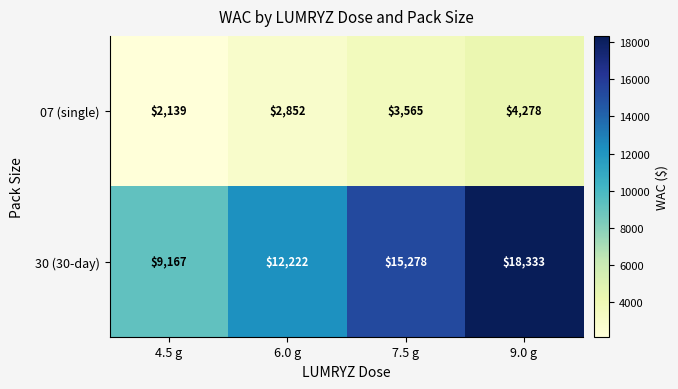

At which category does the chart reach its peak across all series?

9.0 g